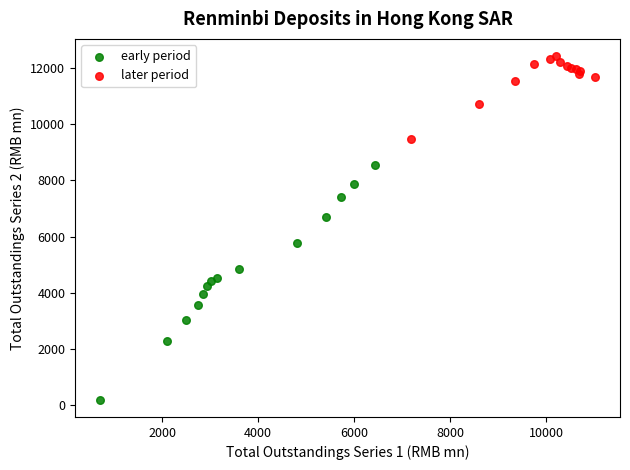

What are all the series names shown in the legend?

early period, later period